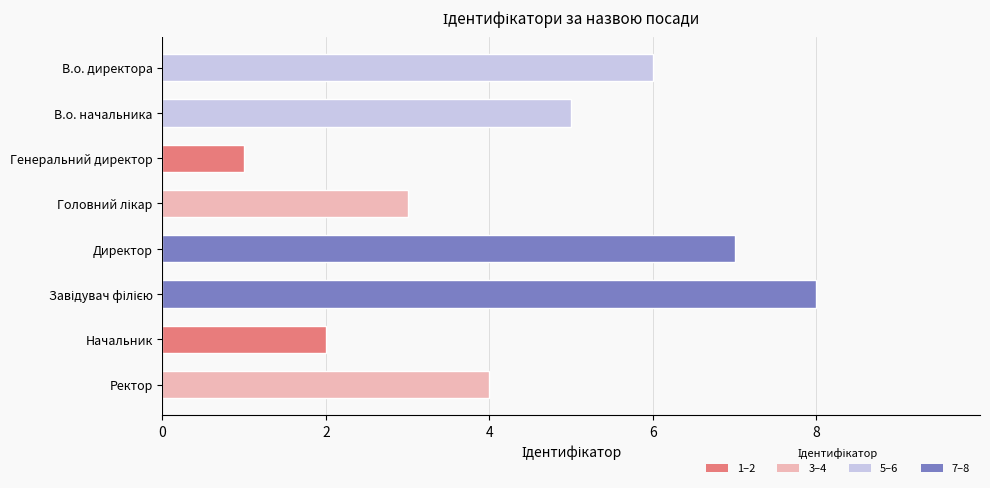

What is the greatest value displayed?

8